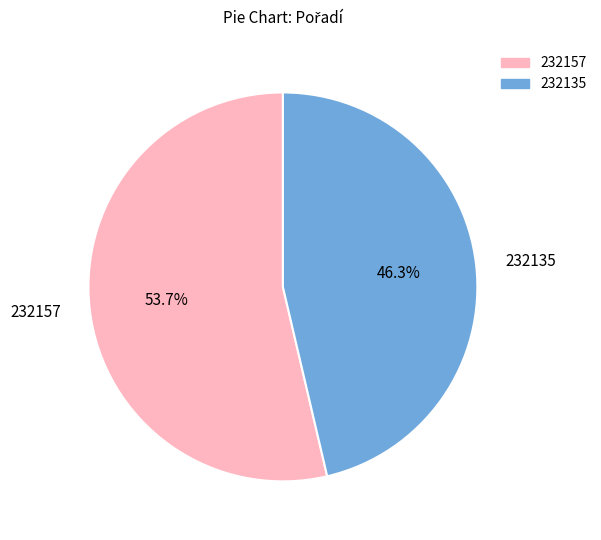

What is the total percentage of 232135 and 232157?

100.0%